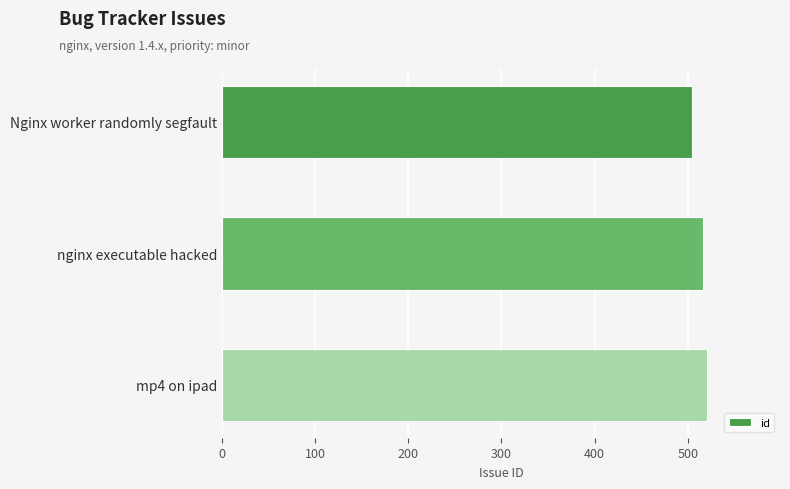

What is the greatest value displayed?

521